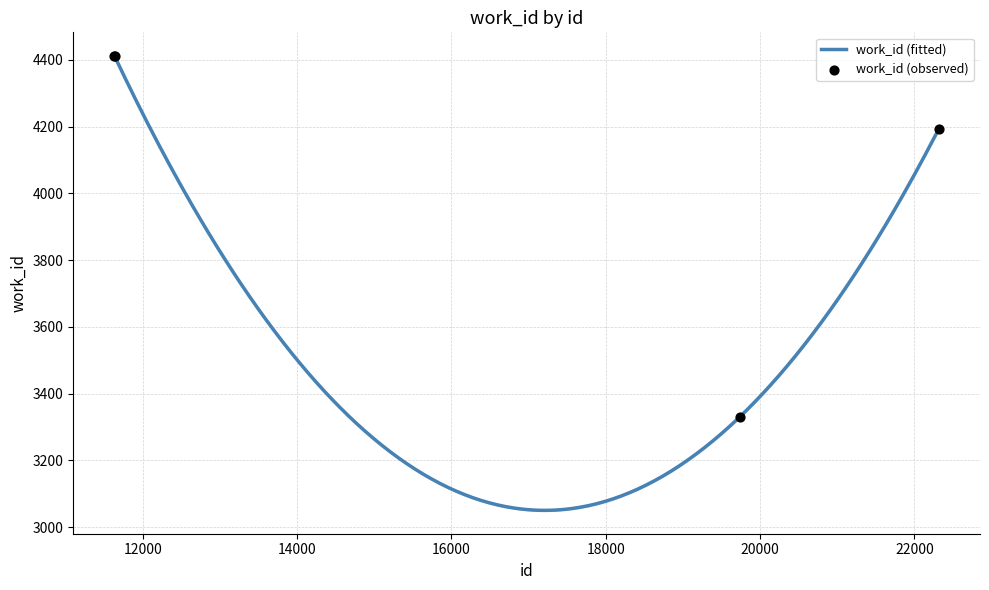

What is the ratio of the value at 19734 to the value at 11637?

0.8